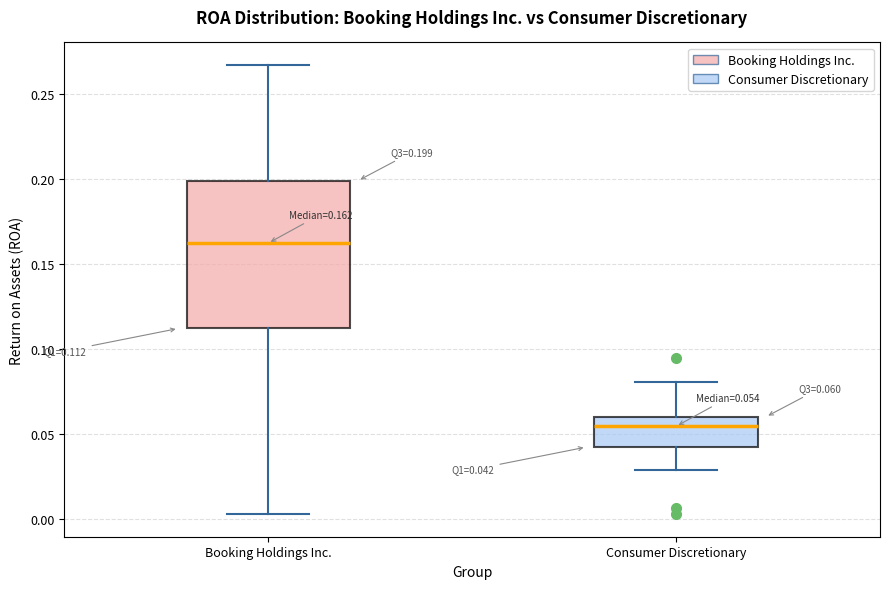

Which box's median line is the highest?

Booking Holdings Inc.